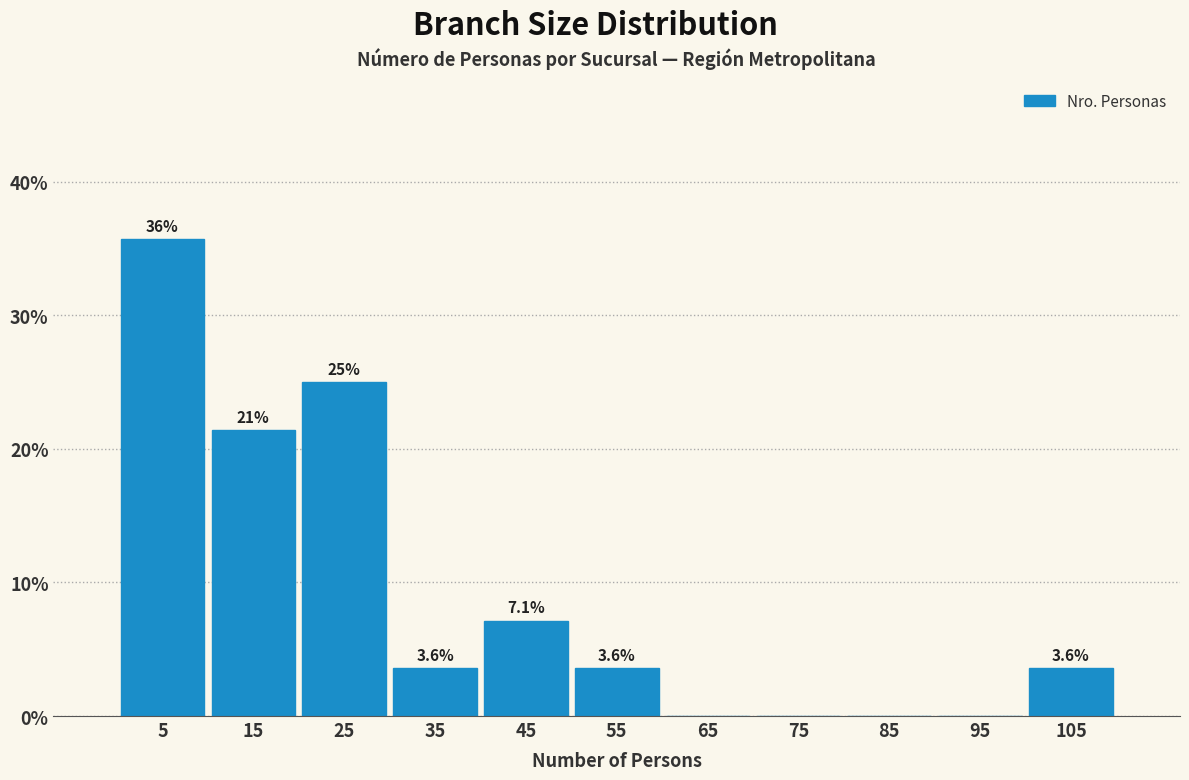

Over which range of the x-axis is the bar tallest?

0 to 10